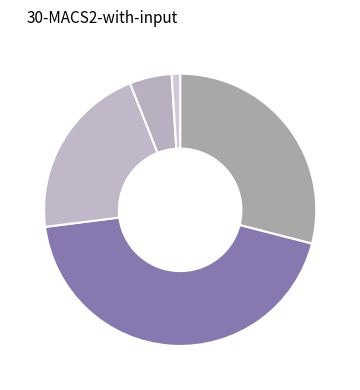

Count the number of slices in the pie.

5